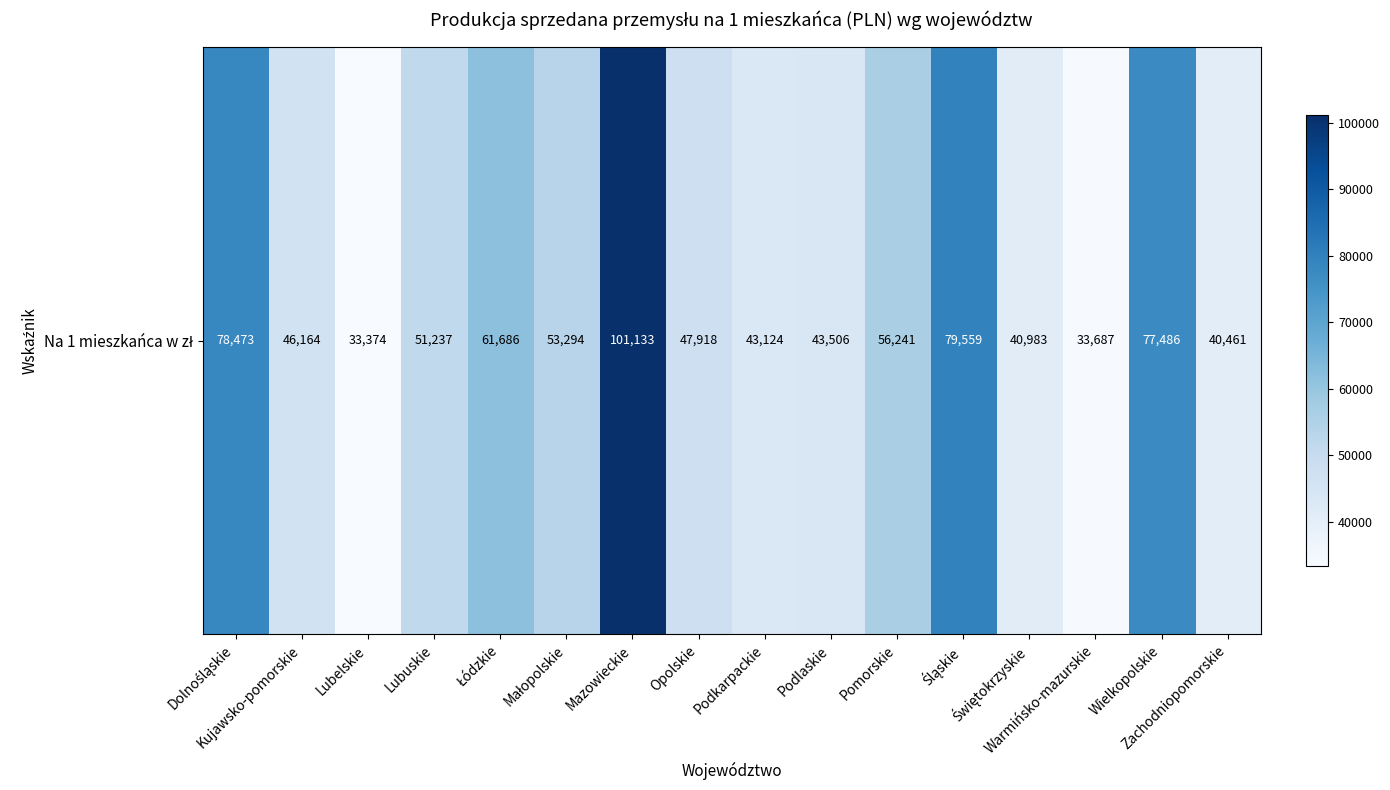

Count the number of categories in the chart.

16